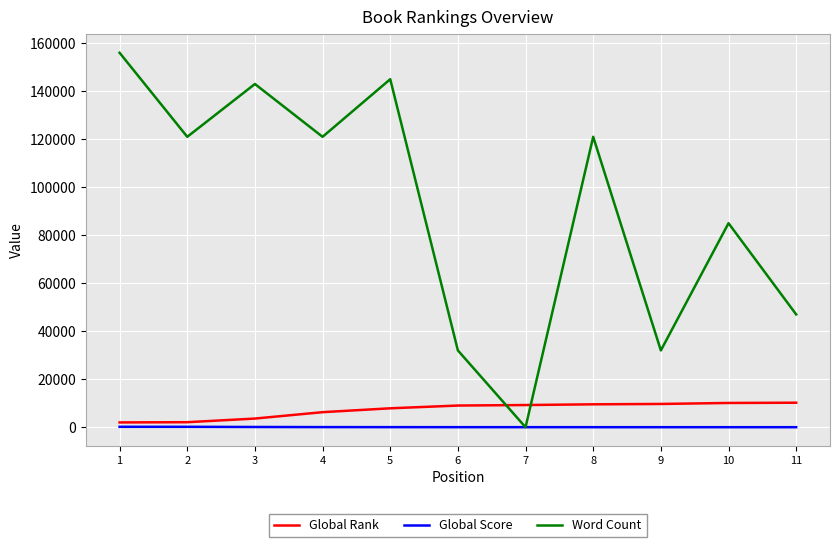

Where do Global Score and Word Count first cross each other?

6 and 7